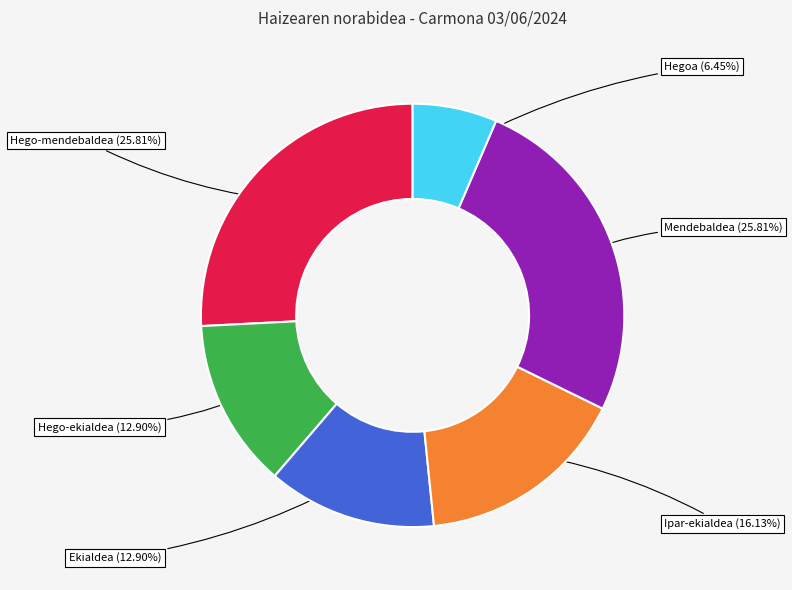

Is there any slice that represents more than half of the pie?

No